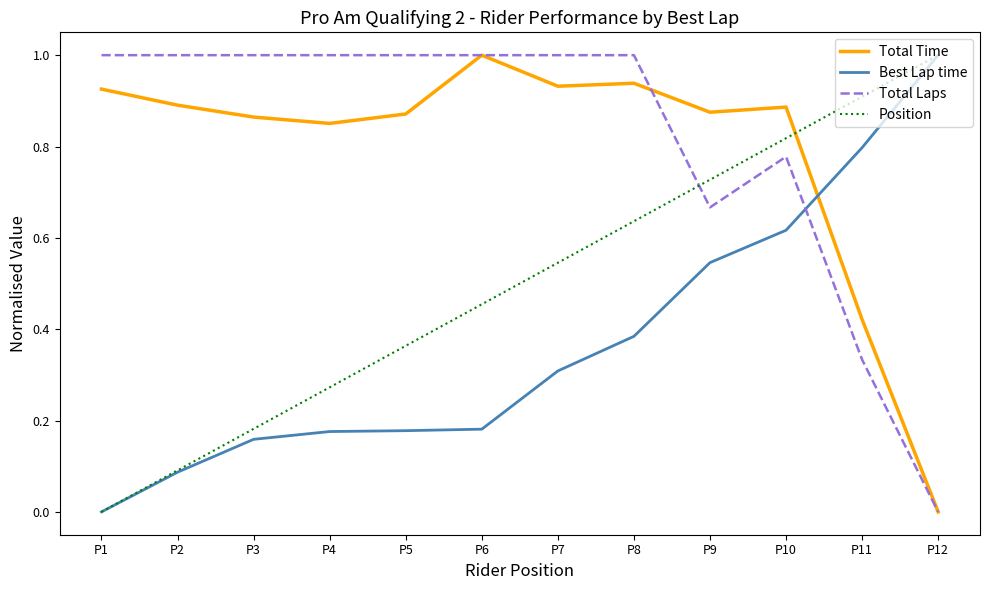

Count the number of categories in the chart.

12